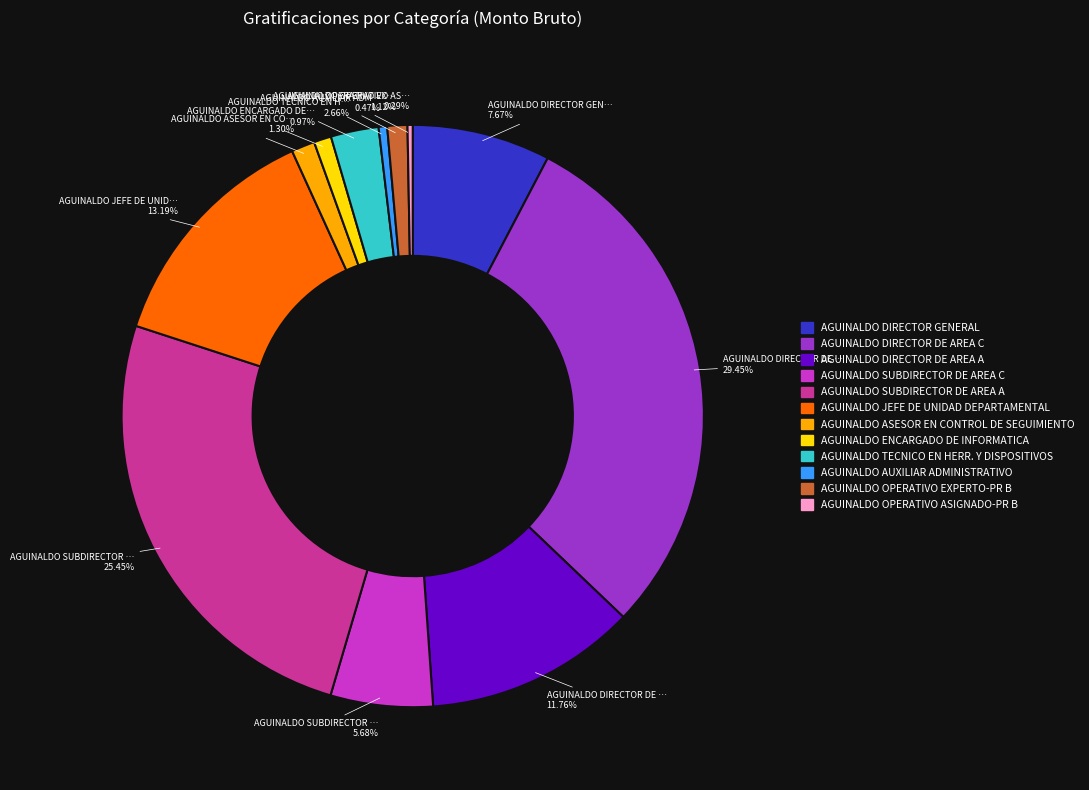

Is there a majority slice in this chart?

No